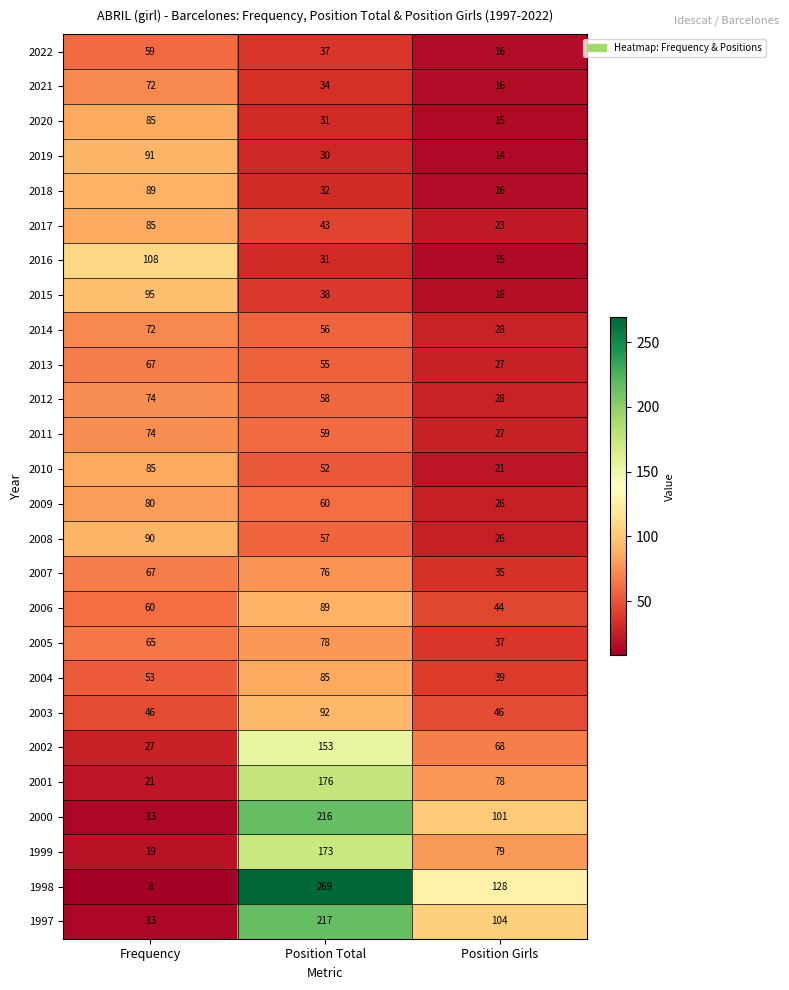

What is the total value across all series at Frequency?

1618